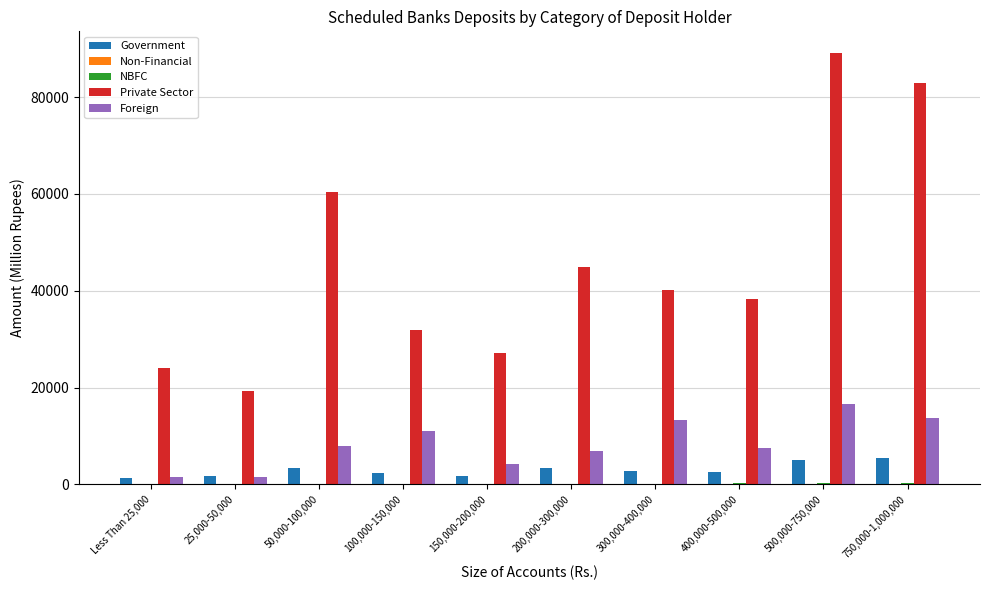

Where does the Government series first go above 2679?

50,000-100,000